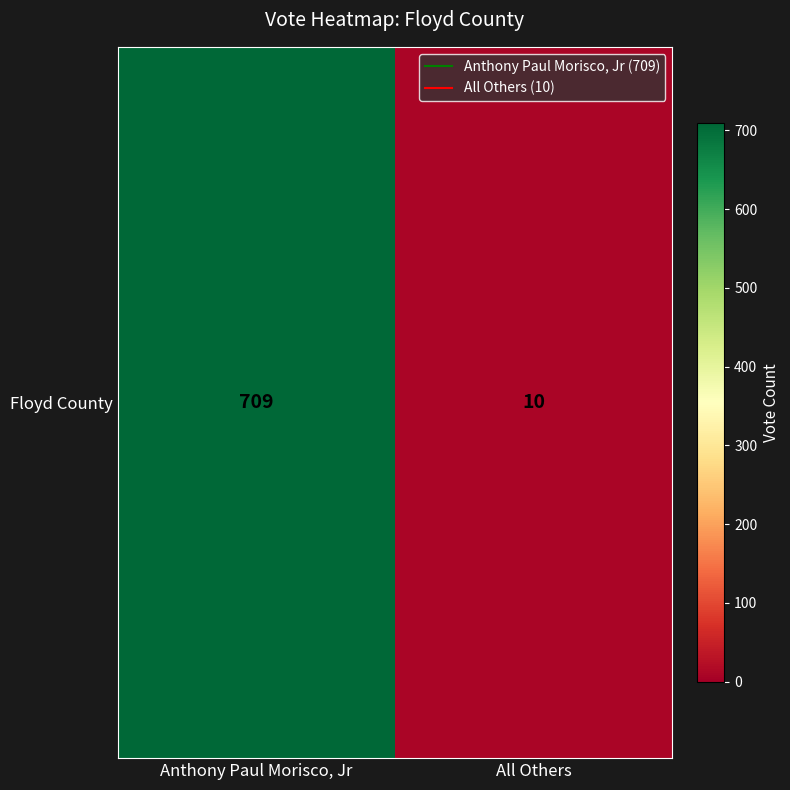

What is the sum of the values at All Others and Anthony Paul Morisco, Jr?

719